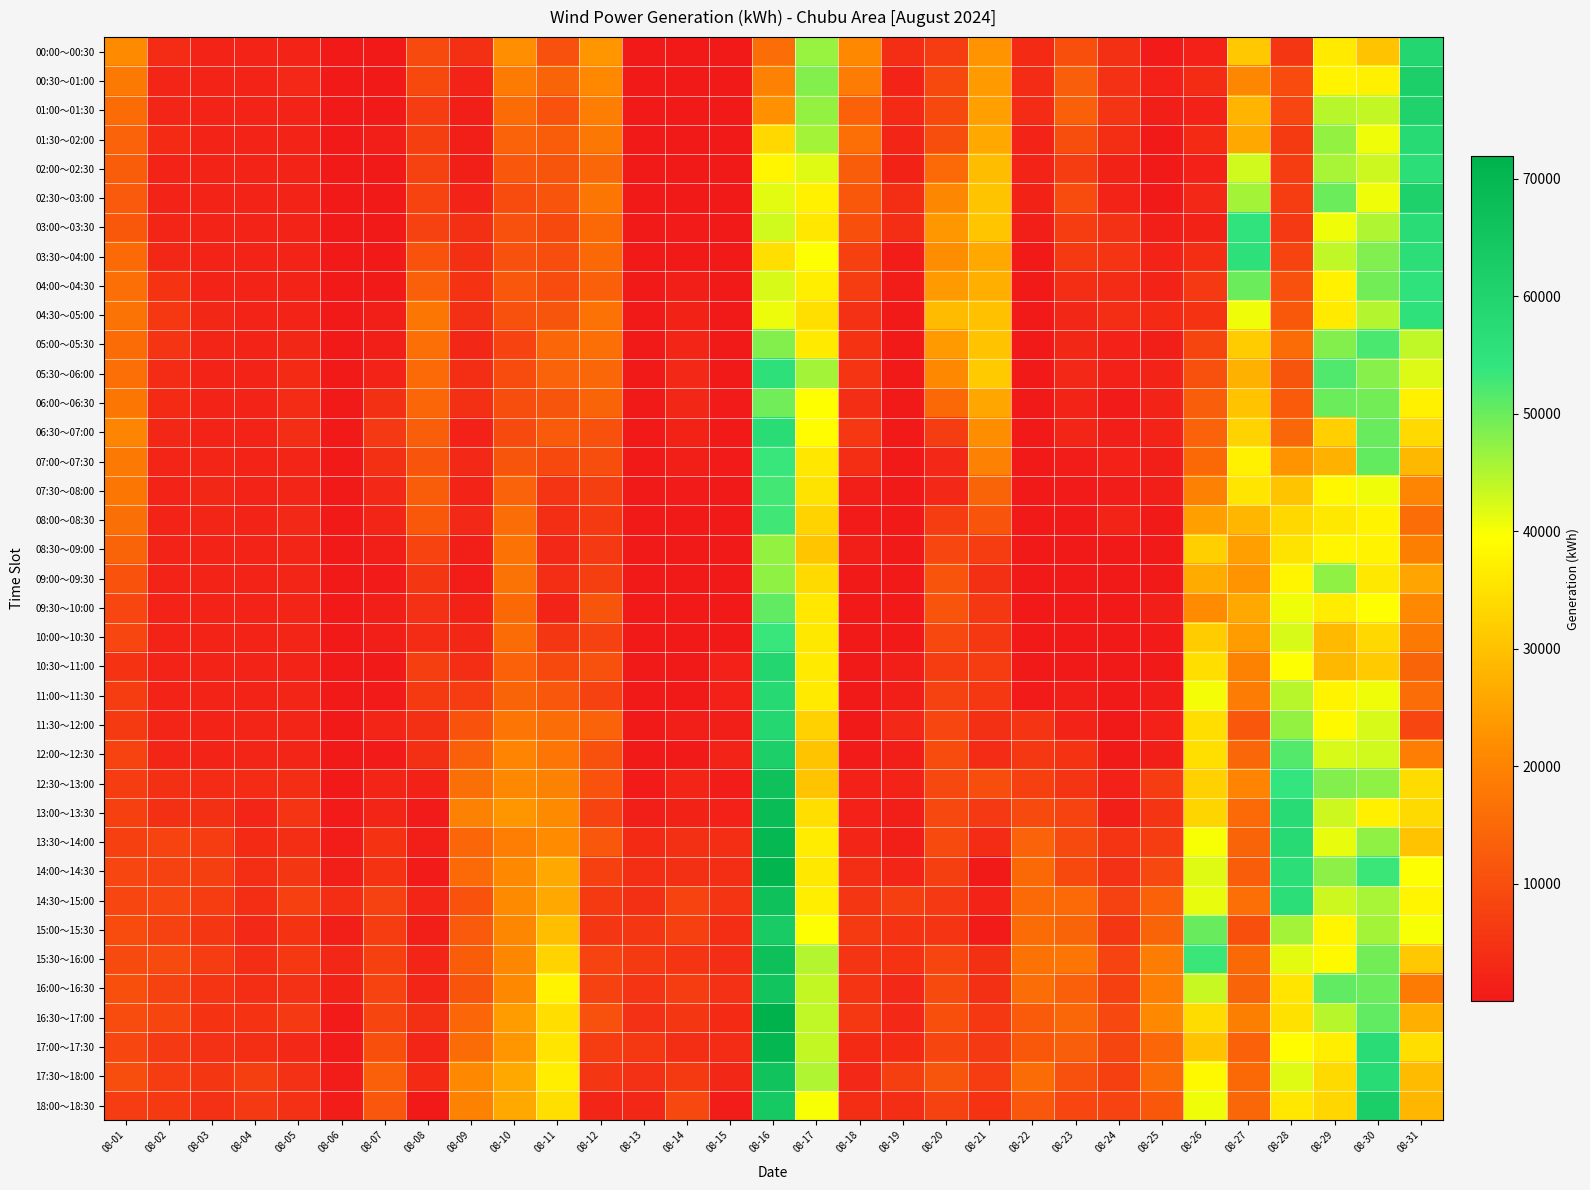

Reading left to right, extract all data points from this chart.

00:00～00:30: 08-01=21263	08-02=3378	08-03=2074	08-04=2074	08-05=2143	08-06=1	08-07=101	08-08=9345	08-09=4271	08-10=22090	08-11=10451	08-12=23139	08-13=5	08-14=71	08-15=59	08-16=15833	08-17=46718	08-18=20797	08-19=3717	08-20=6529	08-21=22935	08-22=3153	08-23=10378	08-24=4375	08-25=393	08-26=1504	08-27=31079	08-28=5565	08-29=36426	08-30=30151	08-31=59279
00:30～01:00: 08-01=18202	08-02=2402	08-03=2073	08-04=2074	08-05=2913	08-06=1	08-07=53	08-08=9041	08-09=2163	08-10=18378	08-11=14098	08-12=21030	08-13=5	08-14=13	08-15=87	08-16=19498	08-17=48245	08-18=18619	08-19=2161	08-20=9115	08-21=24047	08-22=3573	08-23=13156	08-24=4572	08-25=1457	08-26=3504	08-27=20593	08-28=9685	08-29=37926	08-30=37144	08-31=61765
01:00～01:30: 08-01=15521	08-02=2302	08-03=2073	08-04=2074	08-05=2143	08-06=1	08-07=21	08-08=6997	08-09=1151	08-10=15725	08-11=10851	08-12=19066	08-13=4	08-14=25	08-15=30	08-16=22303	08-17=46992	08-18=13516	08-19=3263	08-20=9068	08-21=24604	08-22=3643	08-23=13471	08-24=5286	08-25=883	08-26=1676	08-27=27896	08-28=8553	08-29=44502	08-30=43775	08-31=60630
01:30～02:00: 08-01=13927	08-02=3314	08-03=2073	08-04=2074	08-05=2073	08-06=1	08-07=1005	08-08=7097	08-09=1003	08-10=13865	08-11=12895	08-12=17842	08-13=3	08-14=85	08-15=58	08-16=33484	08-17=45956	08-18=16135	08-19=2435	08-20=9849	08-21=26009	08-22=2242	08-23=10033	08-24=3773	08-25=29	08-26=3148	08-27=26334	08-28=6197	08-29=47147	08-30=40584	08-31=57714
02:00～02:30: 08-01=12826	08-02=2146	08-03=2073	08-04=2073	08-05=2073	08-06=1	08-07=1	08-08=7785	08-09=1047	08-10=11525	08-11=11346	08-12=14710	08-13=3	08-14=101	08-15=58	08-16=37974	08-17=41824	08-18=12834	08-19=1855	08-20=15208	08-21=29464	08-22=2102	08-23=6653	08-24=1897	08-25=1	08-26=1414	08-27=42874	08-28=6557	08-29=45531	08-30=43219	08-31=56253
02:30～03:00: 08-01=12276	08-02=2074	08-03=2073	08-04=2073	08-05=2073	08-06=1	08-07=2	08-08=8092	08-09=2191	08-10=9617	08-11=11125	08-12=17604	08-13=2	08-14=77	08-15=31	08-16=41574	08-17=37623	08-18=11880	08-19=3953	08-20=20519	08-21=30353	08-22=1822	08-23=9577	08-24=2051	08-25=1	08-26=2952	08-27=45934	08-28=6905	08-29=49853	08-30=40680	08-31=60967
03:00～03:30: 08-01=12073	08-02=2464	08-03=2073	08-04=2073	08-05=2073	08-06=45	08-07=2	08-08=7650	08-09=4317	08-10=10608	08-11=9209	08-12=14980	08-13=2	08-14=351	08-15=3	08-16=42871	08-17=35725	08-18=10265	08-19=3803	08-20=23368	08-21=30684	08-22=1212	08-23=6577	08-24=4751	08-25=1001	08-26=1937	08-27=54584	08-28=6033	08-29=40497	08-30=45230	08-31=56963
03:30～04:00: 08-01=15370	08-02=2652	08-03=2073	08-04=2073	08-05=2073	08-06=109	08-07=2	08-08=10920	08-09=4309	08-10=10444	08-11=9939	08-12=15031	08-13=10	08-14=141	08-15=3	08-16=34730	08-17=39731	08-18=7507	08-19=609	08-20=21742	08-21=26367	08-22=72	08-23=6351	08-24=5263	08-25=2001	08-26=3693	08-27=55358	08-28=7957	08-29=43938	08-30=48504	08-31=56406
04:00～04:30: 08-01=16284	08-02=4828	08-03=2073	08-04=2073	08-05=2073	08-06=1	08-07=2	08-08=13226	08-09=4957	08-10=11630	08-11=9796	08-12=13299	08-13=14	08-14=981	08-15=32	08-16=42328	08-17=36826	08-18=6883	08-19=701	08-20=23957	08-21=27039	08-22=2	08-23=3980	08-24=3445	08-25=2057	08-26=6174	08-27=49812	08-28=10584	08-29=37589	08-30=49357	08-31=55041
04:30～05:00: 08-01=16996	08-02=5784	08-03=2563	08-04=2073	08-05=2073	08-06=1	08-07=1118	08-08=17474	08-09=4389	08-10=10628	08-11=11454	08-12=16762	08-13=2	08-14=1961	08-15=60	08-16=40830	08-17=34655	08-18=4692	08-19=1	08-20=29144	08-21=29942	08-22=72	08-23=2772	08-24=3843	08-25=3173	08-26=5044	08-27=40648	08-28=11937	08-29=36520	08-30=44853	08-31=55160
05:00～05:30: 08-01=15528	08-02=5095	08-03=2353	08-04=2073	08-05=2633	08-06=1	08-07=1154	08-08=16208	08-09=2653	08-10=7987	08-11=14594	08-12=16152	08-13=2	08-14=2521	08-15=61	08-16=48101	08-17=36358	08-18=4802	08-19=1	08-20=24074	08-21=30180	08-22=2	08-23=2752	08-24=1569	08-25=1001	08-26=8382	08-27=31686	08-28=15588	08-29=48111	08-30=52158	08-31=43848
05:30～06:00: 08-01=16277	08-02=3543	08-03=2073	08-04=2073	08-05=3127	08-06=1	08-07=2174	08-08=15280	08-09=3822	08-10=9749	08-11=13785	08-12=14799	08-13=17	08-14=2871	08-15=89	08-16=55798	08-17=45864	08-18=5337	08-19=1	08-20=20975	08-21=31293	08-22=3	08-23=3018	08-24=1533	08-25=2029	08-26=10658	08-27=27350	08-28=11454	08-29=51756	08-30=47880	08-31=42066
06:00～06:30: 08-01=17513	08-02=3333	08-03=2073	08-04=2073	08-05=3613	08-06=1	08-07=4461	08-08=14383	08-09=4238	08-10=10079	08-11=11495	08-12=14238	08-13=5	08-14=2661	08-15=467	08-16=49587	08-17=39450	08-18=4161	08-19=1	08-20=14961	08-21=25645	08-22=3	08-23=2238	08-24=453	08-25=2001	08-26=12951	08-27=30119	08-28=12555	08-29=49748	08-30=49216	08-31=37476
06:30～07:00: 08-01=20238	08-02=2563	08-03=2073	08-04=2073	08-05=3753	08-06=1	08-07=6031	08-08=13035	08-09=1442	08-10=9504	08-11=12401	08-12=10629	08-13=13	08-14=1891	08-15=146	08-16=56818	08-17=39184	08-18=5796	08-19=1	08-20=6632	08-21=21701	08-22=4	08-23=2451	08-24=1393	08-25=2001	08-26=13916	08-27=32636	08-28=14690	08-29=32127	08-30=50031	08-31=33870
07:00～07:30: 08-01=18256	08-02=2283	08-03=2353	08-04=2073	08-05=2493	08-06=71	08-07=4493	08-08=11204	08-09=3034	08-10=11427	08-11=9111	08-12=9850	08-13=1	08-14=1191	08-15=525	08-16=53487	08-17=35870	08-18=3704	08-19=1	08-20=2877	08-21=19510	08-22=6	08-23=636	08-24=1421	08-25=1001	08-26=15005	08-27=37648	08-28=22832	08-29=27529	08-30=50415	08-31=28498
07:30～08:00: 08-01=17462	08-02=2143	08-03=2774	08-04=2073	08-05=2493	08-06=1	08-07=2884	08-08=12754	08-09=2026	08-10=13817	08-11=5281	08-12=7056	08-13=1	08-14=351	08-15=247	08-16=52601	08-17=35173	08-18=1401	08-19=1	08-20=2863	08-21=14230	08-22=7	08-23=483	08-24=701	08-25=1002	08-26=19632	08-27=35582	08-28=30427	08-29=38252	08-30=40589	08-31=20491
08:00～08:30: 08-01=16338	08-02=2073	08-03=2354	08-04=2073	08-05=3053	08-06=1	08-07=2286	08-08=12057	08-09=2957	08-10=15897	08-11=3858	08-12=6403	08-13=1	08-14=141	08-15=12	08-16=53072	08-17=32635	08-18=349	08-19=2	08-20=7005	08-21=11153	08-22=8	08-23=274	08-24=2150	08-25=3	08-26=24832	08-27=28125	08-28=33447	08-29=36135	08-30=37842	08-31=15892
08:30～09:00: 08-01=14230	08-02=2073	08-03=2075	08-04=2074	08-05=2493	08-06=1	08-07=870	08-08=8054	08-09=1363	08-10=16669	08-11=3016	08-12=6042	08-13=2	08-14=2	08-15=13	08-16=46999	08-17=30726	08-18=1125	08-19=4	08-20=8612	08-21=6766	08-22=10	08-23=178	08-24=58	08-25=3	08-26=32089	08-27=24838	08-28=35149	08-29=38103	08-30=37816	08-31=19328
09:00～09:30: 08-01=10918	08-02=2074	08-03=2076	08-04=2075	08-05=2396	08-06=2	08-07=513	08-08=5381	08-09=662	08-10=16881	08-11=3655	08-12=7211	08-13=7	08-14=3	08-15=16	08-16=47322	08-17=33762	08-18=9	08-19=6	08-20=11100	08-21=4354	08-22=12	08-23=11	08-24=3	08-25=172	08-26=26542	08-27=22980	08-28=38036	08-29=47475	08-30=36176	08-31=25498
09:30～10:00: 08-01=8598	08-02=2074	08-03=2076	08-04=2076	08-05=2327	08-06=2	08-07=1213	08-08=4552	08-09=1705	08-10=15035	08-11=1968	08-12=11348	08-13=31	08-14=4	08-15=129	08-16=50818	08-17=35826	08-18=10	08-19=148	08-20=11070	08-21=5656	08-22=14	08-23=68	08-24=3	08-25=1398	08-26=21558	08-27=25888	08-28=40544	08-29=36543	08-30=39588	08-31=21011
10:00～10:30: 08-01=8528	08-02=2102	08-03=2077	08-04=2106	08-05=2300	08-06=2	08-07=1197	08-08=3595	08-09=2786	08-10=15549	08-11=5342	08-12=7605	08-13=4	08-14=7	08-15=215	08-16=53545	08-17=36197	08-18=11	08-19=11	08-20=8743	08-21=5827	08-22=72	08-23=125	08-24=60	08-25=400	08-26=31645	08-27=24190	08-28=42277	08-29=28806	08-30=33504	08-31=18121
10:30～11:00: 08-01=4953	08-02=2103	08-03=2106	08-04=2107	08-05=2189	08-06=2	08-07=215	08-08=7036	08-09=4014	08-10=13719	08-11=9107	08-12=10621	08-13=5	08-14=120	08-15=1581	08-16=59087	08-17=36323	08-18=37	08-19=1013	08-20=6700	08-21=6653	08-22=17	08-23=126	08-24=5	08-25=91	08-26=34440	08-27=19852	08-28=39860	08-29=28522	08-30=31248	08-31=14196
11:00～11:30: 08-01=6897	08-02=2217	08-03=2136	08-04=2248	08-05=2273	08-06=2	08-07=377	08-08=6225	08-09=6689	08-10=14143	08-11=11699	08-12=7667	08-13=62	08-14=149	08-15=1667	08-16=58112	08-17=36506	08-18=177	08-19=1016	08-20=7690	08-21=5787	08-22=312	08-23=1051	08-24=5	08-25=734	08-26=40348	08-27=18548	08-28=44450	08-29=37767	08-30=40561	08-31=15757
11:30～12:00: 08-01=6422	08-02=2315	08-03=2193	08-04=2333	08-05=2414	08-06=60	08-07=2505	08-08=4418	08-09=10835	08-10=17313	08-11=15781	08-12=13940	08-13=258	08-14=1039	08-15=920	08-16=58846	08-17=32507	08-18=65	08-19=3023	08-20=8630	08-21=4293	08-22=5083	08-23=2033	08-24=6	08-25=1428	08-26=34485	08-27=11697	08-28=47134	08-29=38633	08-30=42220	08-31=8637
12:00～12:30: 08-01=7922	08-02=2369	08-03=2139	08-04=2334	08-05=2443	08-06=87	08-07=443	08-08=4384	08-09=13414	08-10=20126	08-11=17206	08-12=10593	08-13=219	08-14=140	08-15=2160	08-16=61684	08-17=30606	08-18=290	08-19=1101	08-20=9674	08-21=3590	08-22=5864	08-23=5022	08-24=63	08-25=1017	08-26=34612	08-27=14702	08-28=51570	08-29=42426	08-30=42818	08-31=18834
12:30～13:00: 08-01=6528	08-02=4310	08-03=3490	08-04=3422	08-05=3667	08-06=255	08-07=2384	08-08=1932	08-09=16446	08-10=20915	08-11=19673	08-12=10888	08-13=316	08-14=2416	08-15=644	08-16=66429	08-17=30192	08-18=1570	08-19=2042	08-20=8816	08-21=9953	08-22=7541	08-23=5147	08-24=1595	08-25=6891	08-26=32397	08-27=20036	08-28=53901	08-29=48249	08-30=47403	08-31=34213
13:00～13:30: 08-01=7467	08-02=4409	08-03=4484	08-04=2390	08-05=5060	08-06=381	08-07=2450	08-08=502	08-09=19484	08-10=23143	08-11=21336	08-12=8119	08-13=909	08-14=1753	08-15=1505	08-16=68365	08-17=34384	08-18=1563	08-19=1026	08-20=8793	08-21=6058	08-22=9386	08-23=8124	08-24=974	08-25=5186	08-26=32963	08-27=15355	08-28=57564	08-29=43045	08-30=37106	08-31=33809
13:30～14:00: 08-01=7561	08-02=7974	08-03=6737	08-04=3286	08-05=4075	08-06=773	08-07=4839	08-08=1379	08-09=14483	08-10=19043	08-11=21567	08-12=11768	08-13=3286	08-14=4262	08-15=3932	08-16=69641	08-17=36567	08-18=2508	08-19=1021	08-20=9514	08-21=3424	08-22=13895	08-23=9412	08-24=5291	08-25=6560	08-26=39945	08-27=14285	08-28=57614	08-29=41060	08-30=47357	08-31=30144
14:00～14:30: 08-01=8572	08-02=7856	08-03=7053	08-04=3874	08-05=5369	08-06=1389	08-07=4891	08-08=343	08-09=15195	08-10=21013	08-11=26027	08-12=7543	08-13=3718	08-14=4329	08-15=3856	08-16=70787	08-17=36203	08-18=3726	08-19=2420	08-20=7268	08-21=34	08-22=15093	08-23=9154	08-24=4649	08-25=8817	08-26=41746	08-27=12859	08-28=56406	08-29=47585	08-30=53154	08-31=39682
14:30～15:00: 08-01=8704	08-02=8605	08-03=6759	08-04=4028	08-05=7550	08-06=3799	08-07=7817	08-08=2307	08-09=10740	08-10=21233	08-11=26264	08-12=6198	08-13=4416	08-14=7898	08-15=5267	08-16=66514	08-17=36891	08-18=5495	08-19=7107	08-20=6151	08-21=2070	08-22=15369	08-23=15341	08-24=7788	08-25=13525	08-26=41061	08-27=16032	08-28=56394	08-29=43206	08-30=45737	08-31=38036
15:00～15:30: 08-01=9646	08-02=7605	08-03=5577	08-04=2823	08-05=5025	08-06=1360	08-07=6599	08-08=1239	08-09=12233	08-10=20757	08-11=29511	08-12=5353	08-13=5434	08-14=7579	08-15=3832	08-16=63015	08-17=39650	08-18=6391	08-19=5019	08-20=5283	08-21=552	08-22=15574	08-23=14120	08-24=5586	08-25=14091	08-26=50089	08-27=10350	08-28=46013	08-29=37960	08-30=45904	08-31=39932
15:30～16:00: 08-01=9505	08-02=9507	08-03=6493	08-04=3697	08-05=5786	08-06=2648	08-07=7546	08-08=2263	08-09=12774	08-10=20729	08-11=32768	08-12=8009	08-13=6358	08-14=5339	08-15=4111	08-16=66911	08-17=44810	08-18=5294	08-19=5017	08-20=8287	08-21=4419	08-22=16607	08-23=17405	08-24=8034	08-25=18637	08-26=53134	08-27=14921	08-28=41364	08-29=38632	08-30=49396	08-31=31118
16:00～16:30: 08-01=10191	08-02=7590	08-03=5157	08-04=3808	08-05=4663	08-06=1872	08-07=7878	08-08=2307	08-09=11073	08-10=20918	08-11=37809	08-12=7634	08-13=5185	08-14=6854	08-15=4510	08-16=65594	08-17=43730	08-18=5252	08-19=3040	08-20=9352	08-21=4246	08-22=15942	08-23=13355	08-24=7433	08-25=18856	08-26=43456	08-27=14254	08-28=35587	08-29=50808	08-30=49927	08-31=18482
16:30～17:00: 08-01=9684	08-02=8302	08-03=4835	08-04=4835	08-05=6157	08-06=326	08-07=8233	08-08=4296	08-09=14332	08-10=24403	08-11=34289	08-12=10627	08-13=4699	08-14=5506	08-15=3345	08-16=71931	08-17=43961	08-18=5818	08-19=3074	08-20=10336	08-21=5900	08-22=12470	08-23=14779	08-24=8893	08-25=20898	08-26=34180	08-27=19265	08-28=35006	08-29=44456	08-30=50714	08-31=26982
17:00～17:30: 08-01=8619	08-02=6064	08-03=4582	08-04=3845	08-05=2986	08-06=521	08-07=10321	08-08=2332	08-09=15455	08-10=23301	08-11=35533	08-12=7013	08-13=5684	08-14=3825	08-15=3604	08-16=70120	08-17=43666	08-18=3257	08-19=3093	08-20=8368	08-21=6118	08-22=11911	08-23=12988	08-24=8382	08-25=14433	08-26=30341	08-27=13624	08-28=39099	08-29=36948	08-30=57235	08-31=34443
17:30～18:00: 08-01=10028	08-02=6560	08-03=5596	08-04=7200	08-05=4719	08-06=563	08-07=13436	08-08=3268	08-09=20881	08-10=26138	08-11=36928	08-12=5368	08-13=4633	08-14=6212	08-15=2537	08-16=65758	08-17=45132	08-18=3060	08-19=7196	08-20=11511	08-21=6837	08-22=15589	08-23=10578	08-24=7444	08-25=15609	08-26=38715	08-27=14950	08-28=41728	08-29=33939	08-30=57557	08-31=29158
18:00～18:30: 08-01=6998	08-02=6400	08-03=4553	08-04=5972	08-05=4713	08-06=633	08-07=11532	08-08=263	08-09=19684	08-10=26147	08-11=34599	08-12=2442	08-13=2722	08-14=8746	08-15=801	08-16=63647	08-17=40003	08-18=4151	08-19=4147	08-20=7633	08-21=4898	08-22=11722	08-23=8695	08-24=8076	08-25=12080	08-26=40655	08-27=14719	08-28=35693	08-29=33255	08-30=61852	08-31=28315